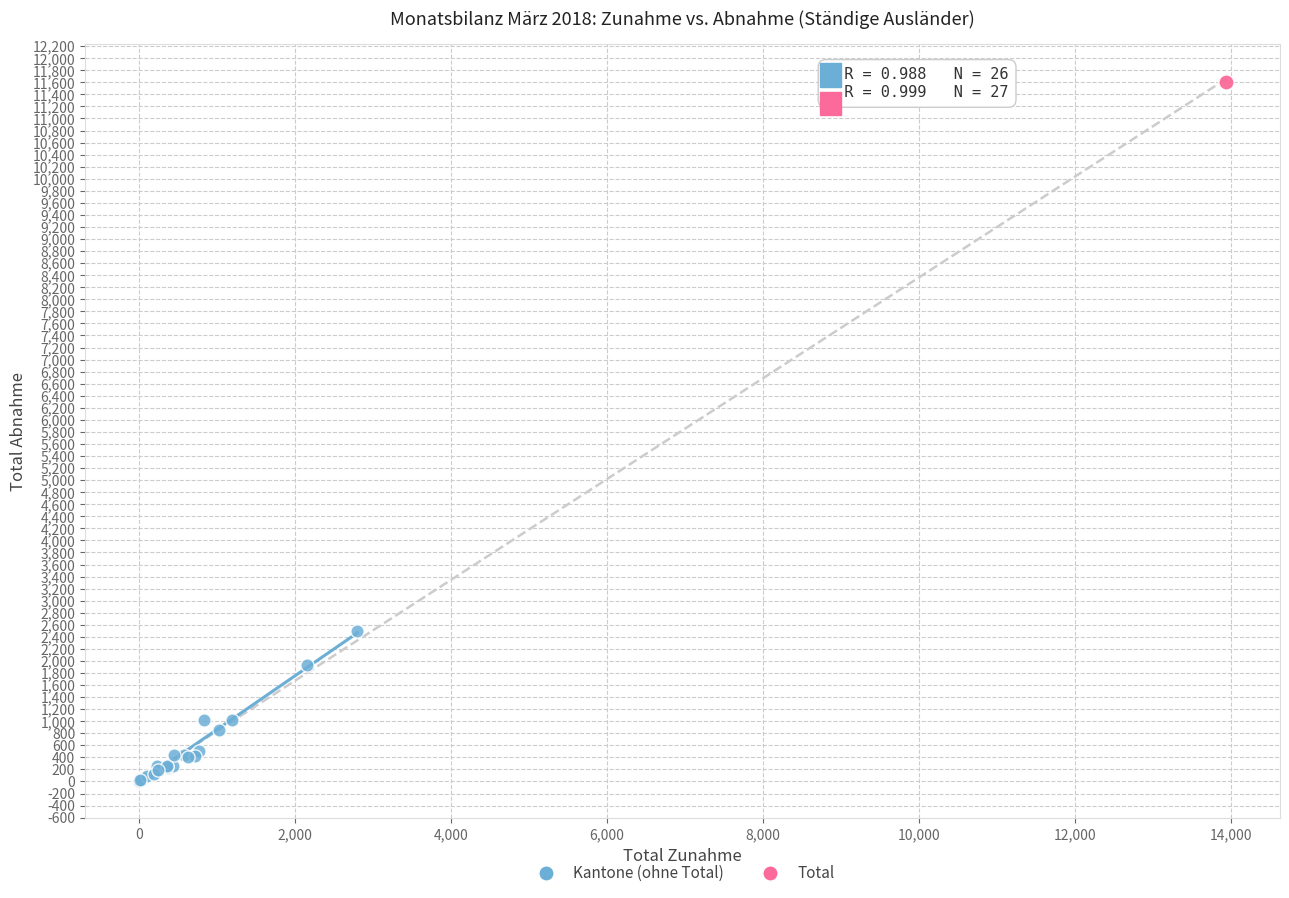

What are all the series names shown in the legend?

Kantone (ohne Total), Total